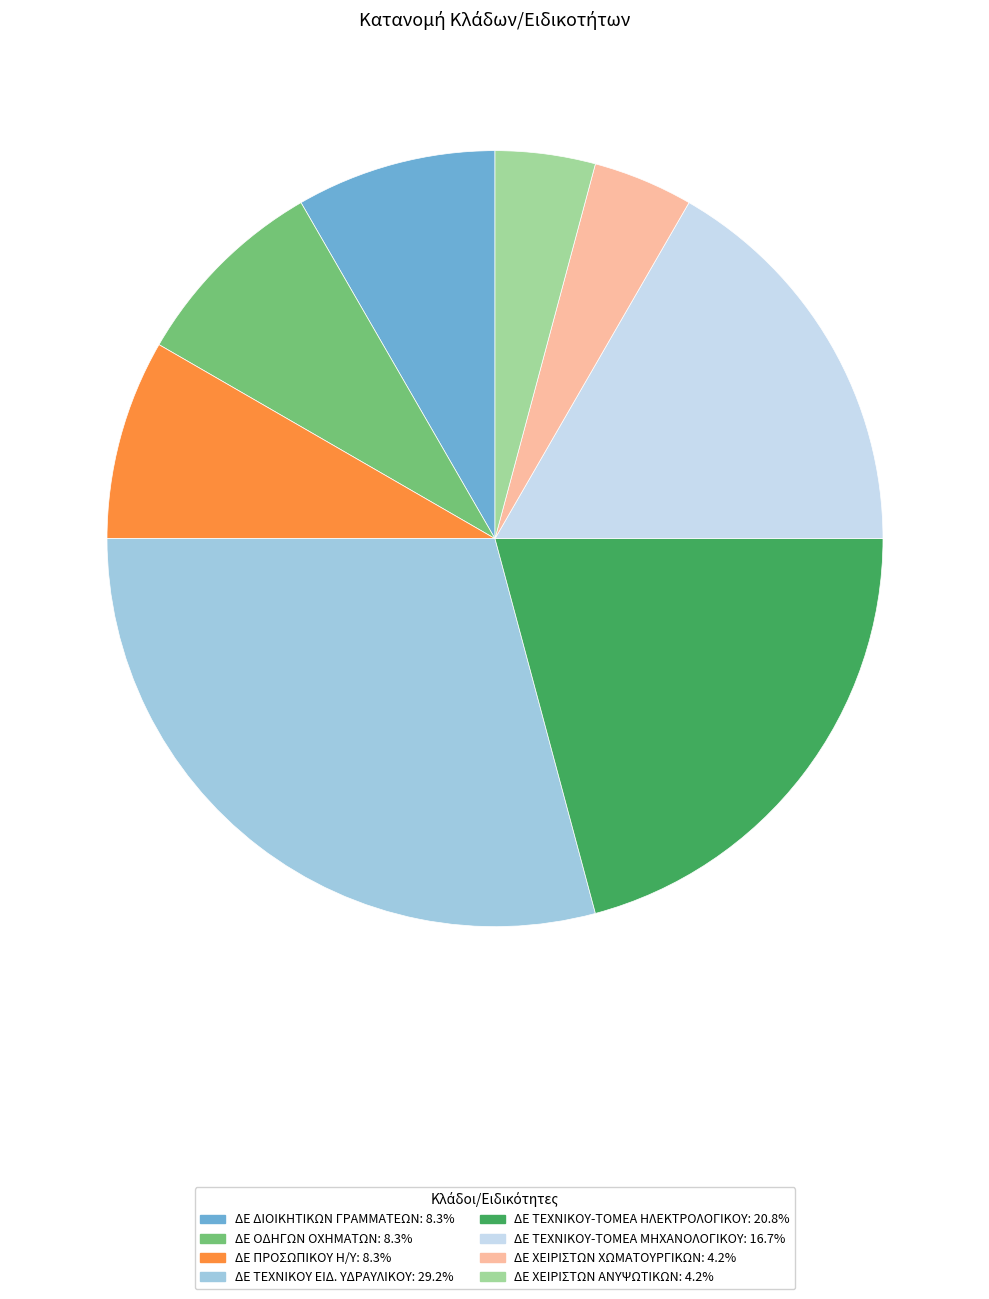

Is there any slice that represents more than half of the pie?

No